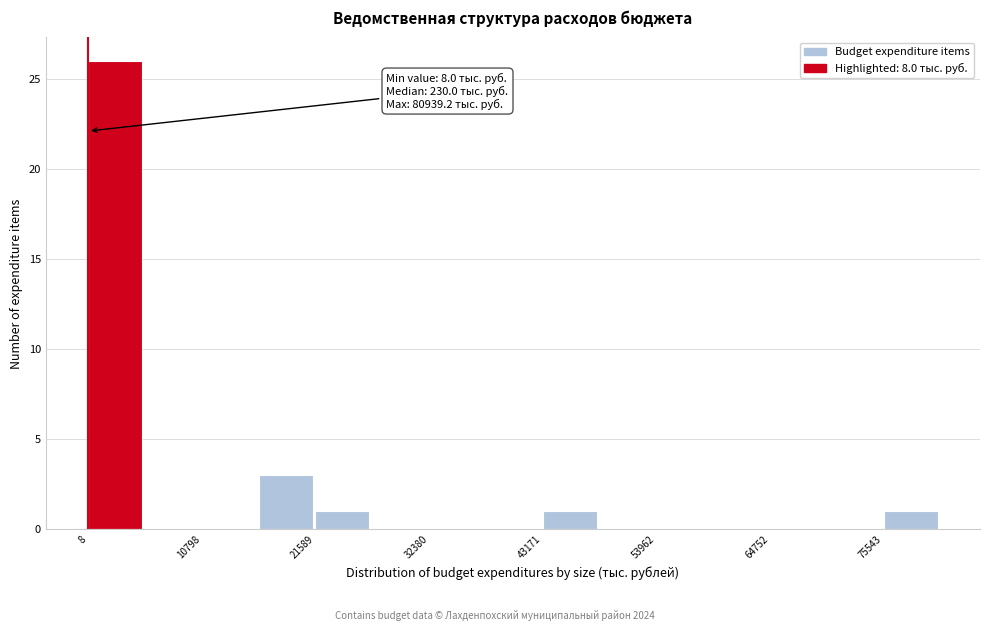

Around what value on the x-axis is the tallest bar? Give the approximate position of its centre, as read against the axis.

2000